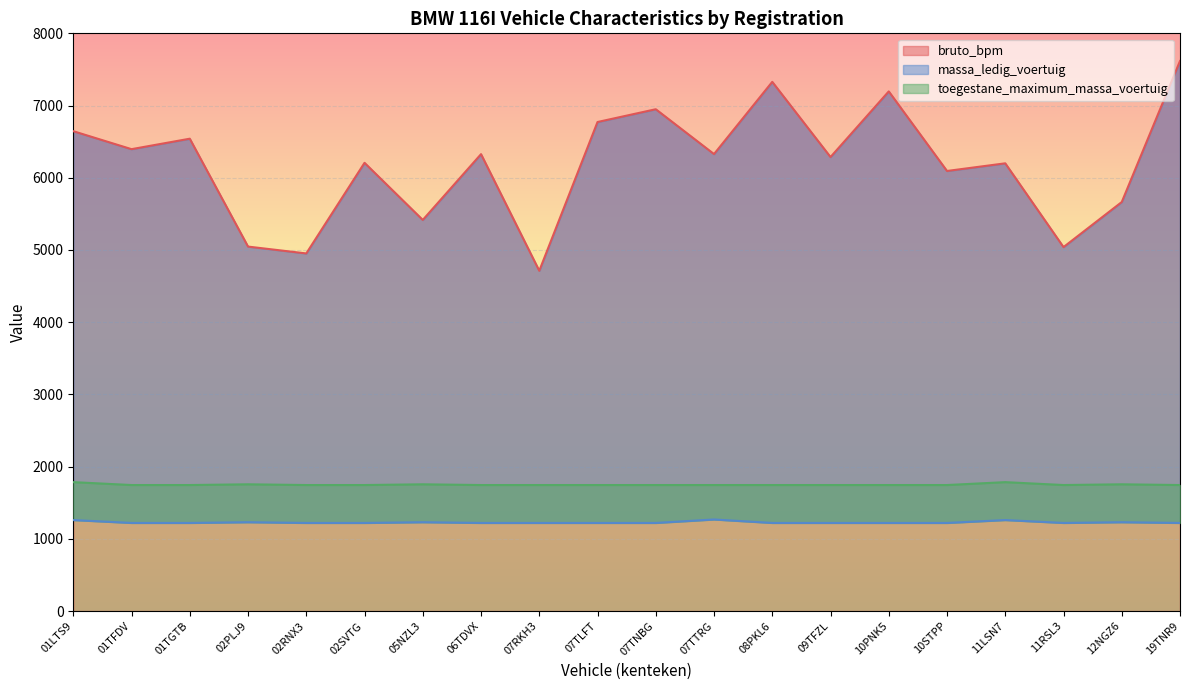

How many data points does each series have?

20